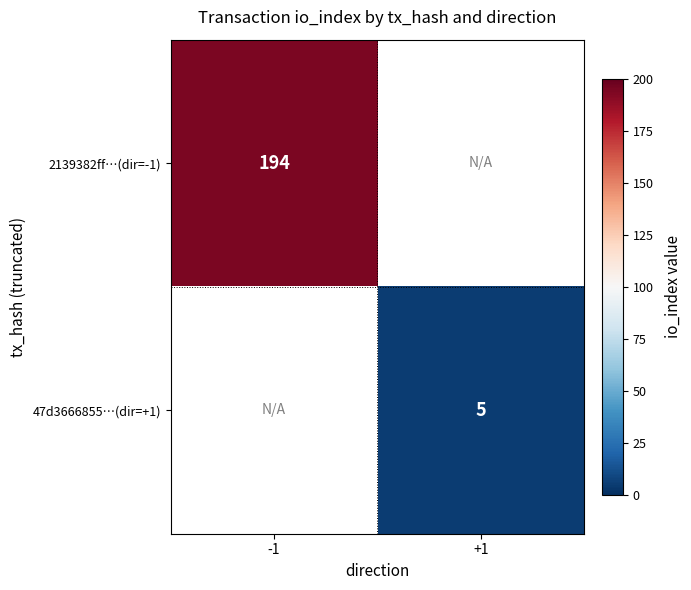

What is the maximum value shown in the chart?

194.0